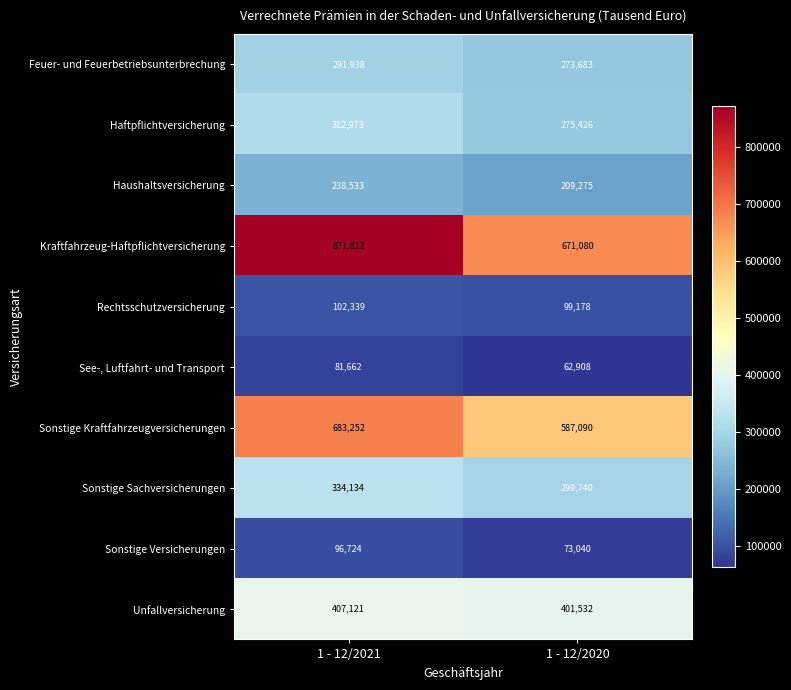

At how many categories does at least one series exceed 281496?

2